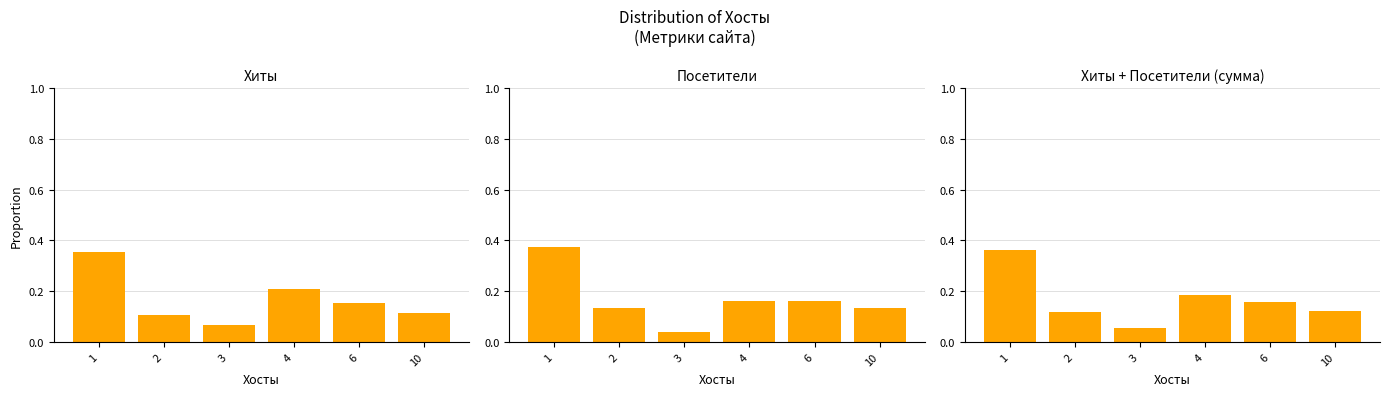

Which series has the largest total across all categories?

Хиты